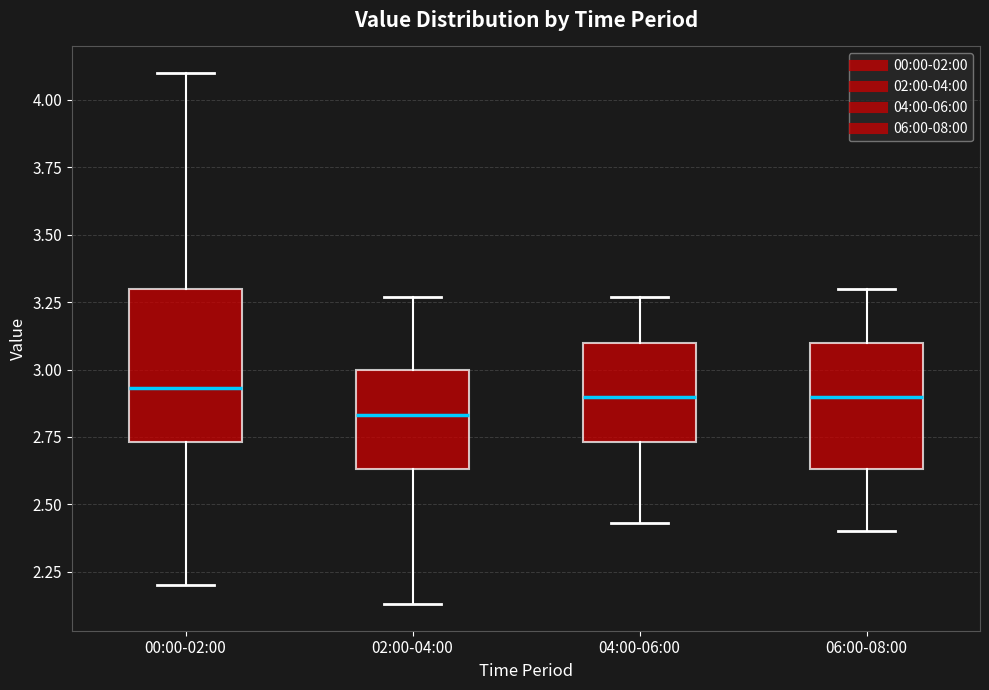

Reading left to right, read every box against the y-axis: the position of its median line, the range the box covers, and the ends of its whiskers. The values are not printed on the chart, so give them approximately, as read against the axis.

00:00-02:00: median 2.95, box 2.75 to 3.30, whiskers 2.20 to 4.10
02:00-04:00: median 2.85, box 2.65 to 3.00, whiskers 2.15 to 3.25
04:00-06:00: median 2.90, box 2.75 to 3.10, whiskers 2.45 to 3.25
06:00-08:00: median 2.90, box 2.65 to 3.10, whiskers 2.40 to 3.30